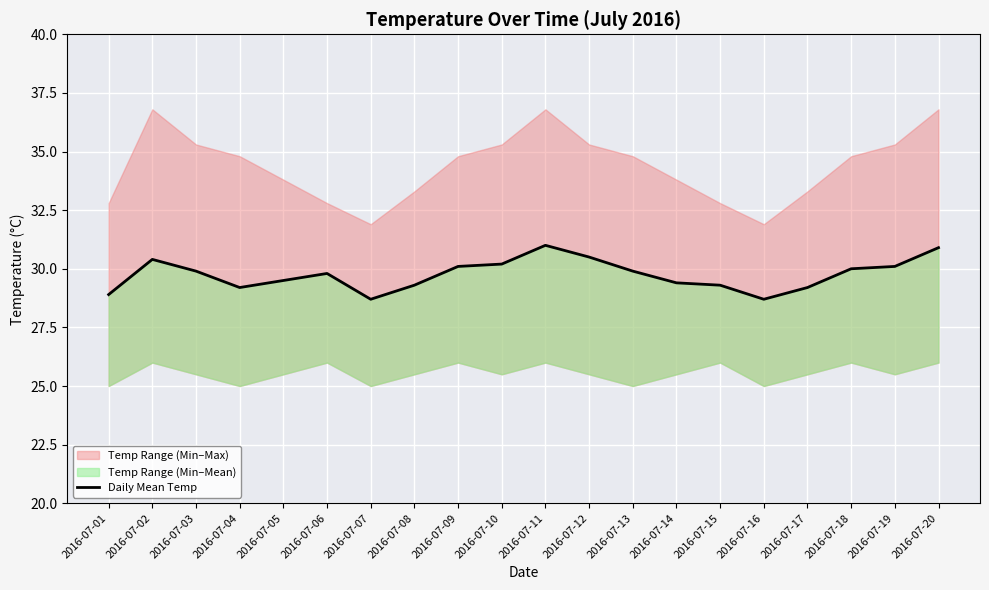

What is the change in value from 2016-07-03 to 2016-07-15?

-0.6